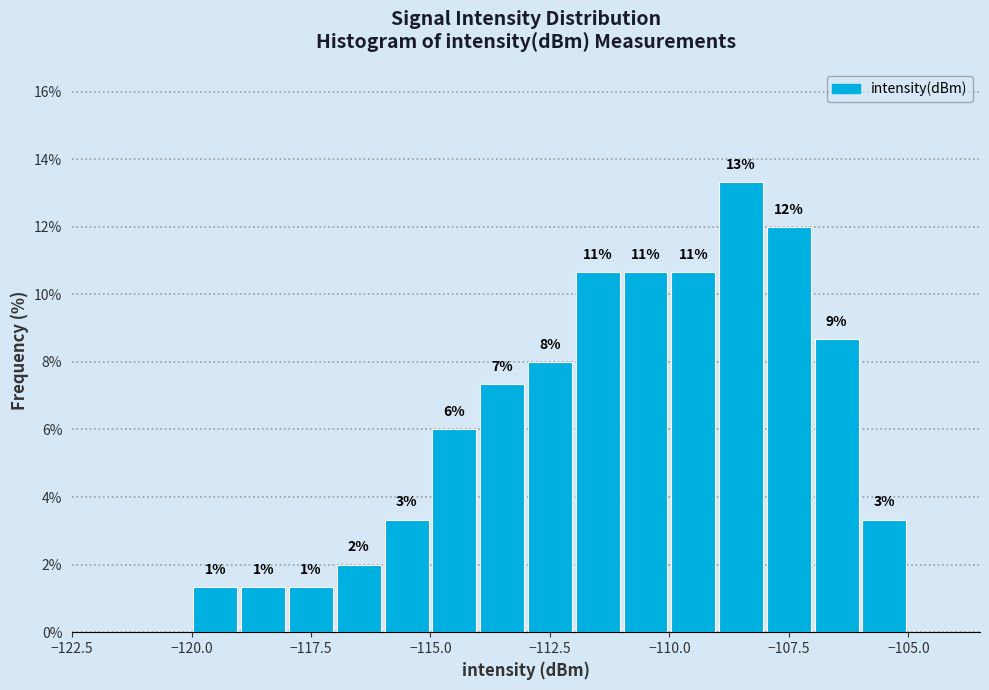

Read against the x-axis, roughly where is the centre of the tallest bar?

-108.5